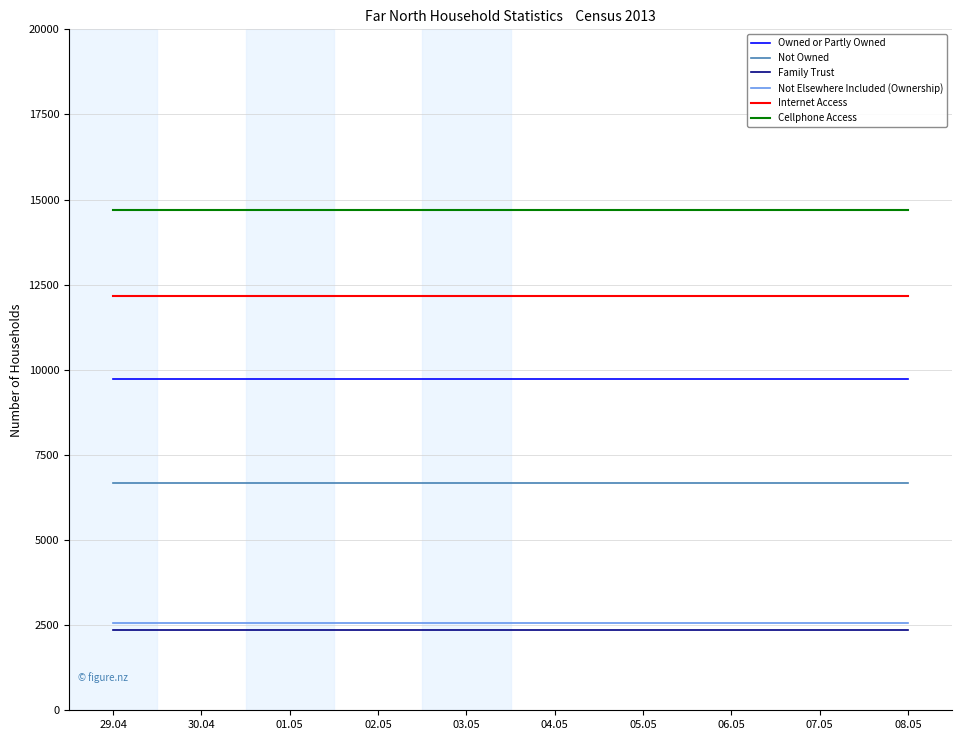

The value of Internet Access at 02.05 is 12180. True or false?

True